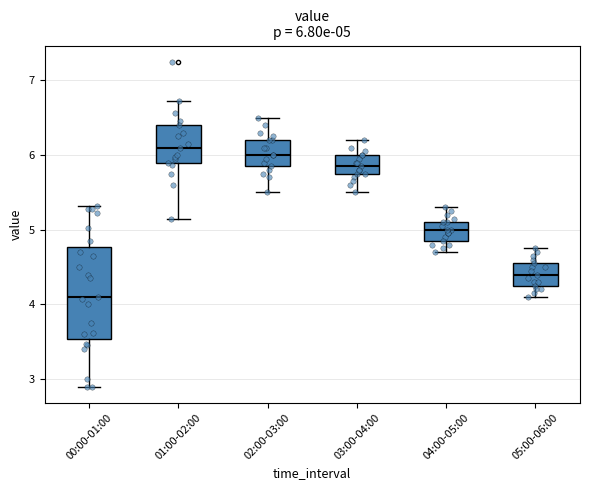

Which box is the tallest, from its lower edge to its upper edge?

00:00-01:00